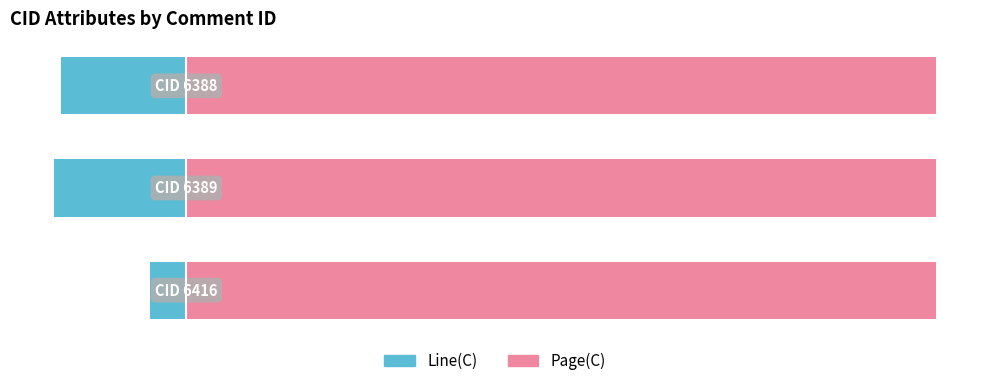

What is the average value of the Page(C) series?

0.6